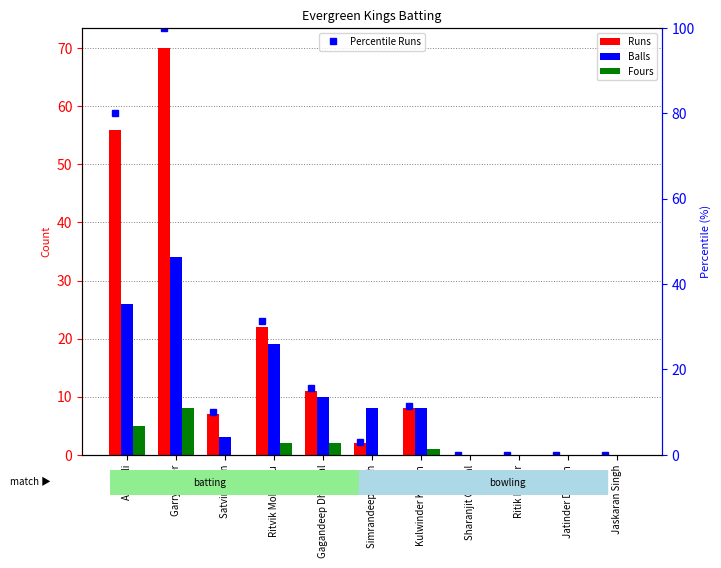

At which category is the sum across all series the highest?

Garry Nijjer